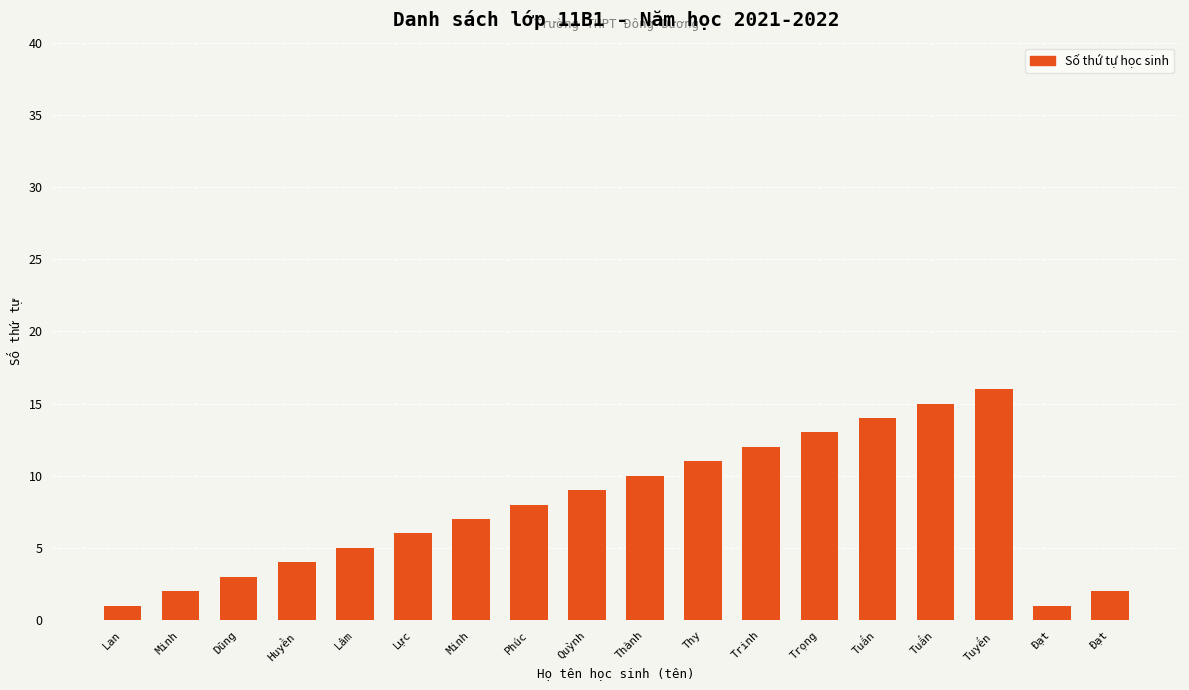

Where does the data first go above 8?

Quỳnh